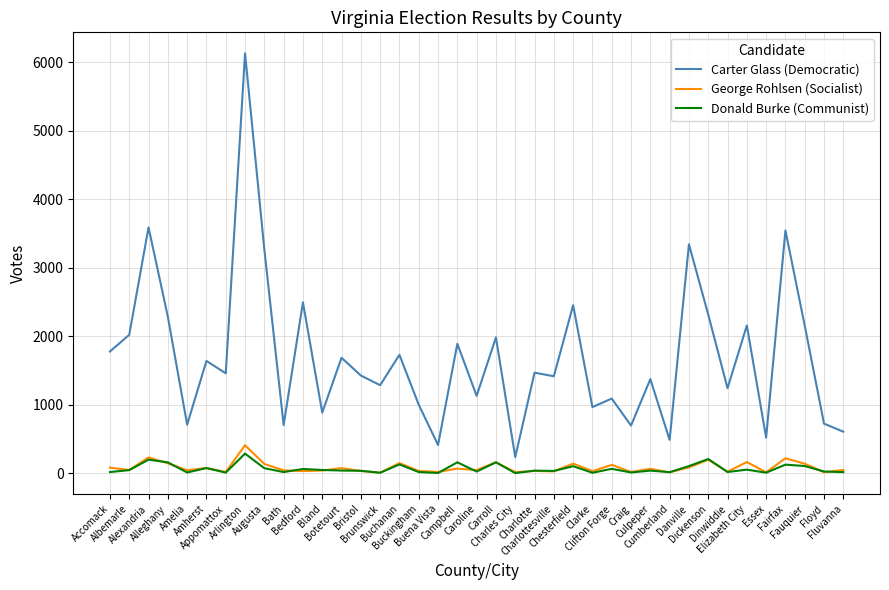

Which series has the widest spread of values?

Carter Glass (Democratic)